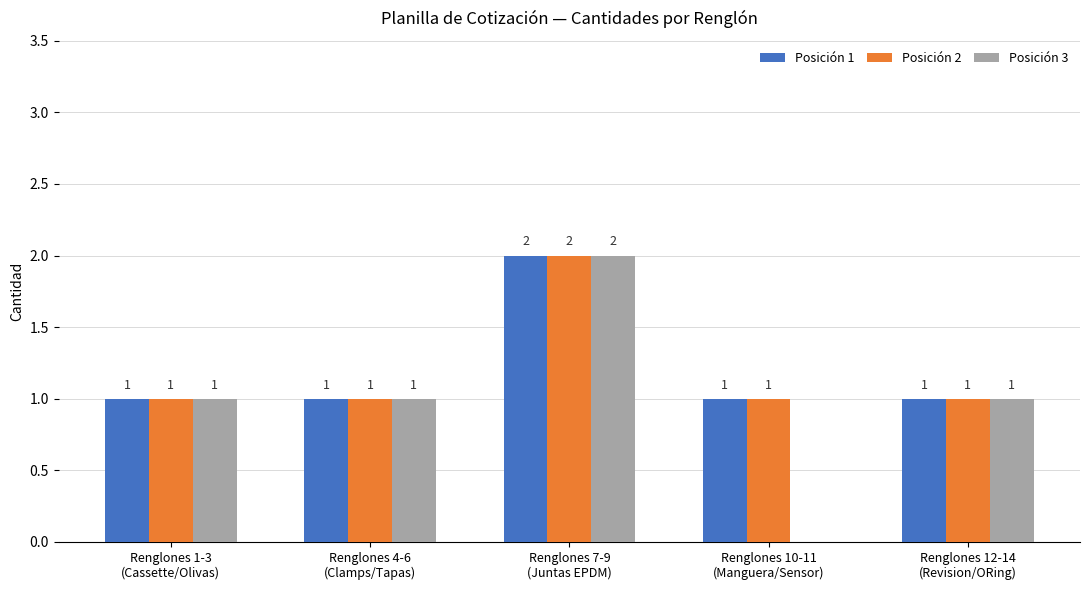

What is the sum of the Posición 2 values at Renglones 4-6
(Clamps/Tapas) and Renglones 7-9
(Juntas EPDM)?

3